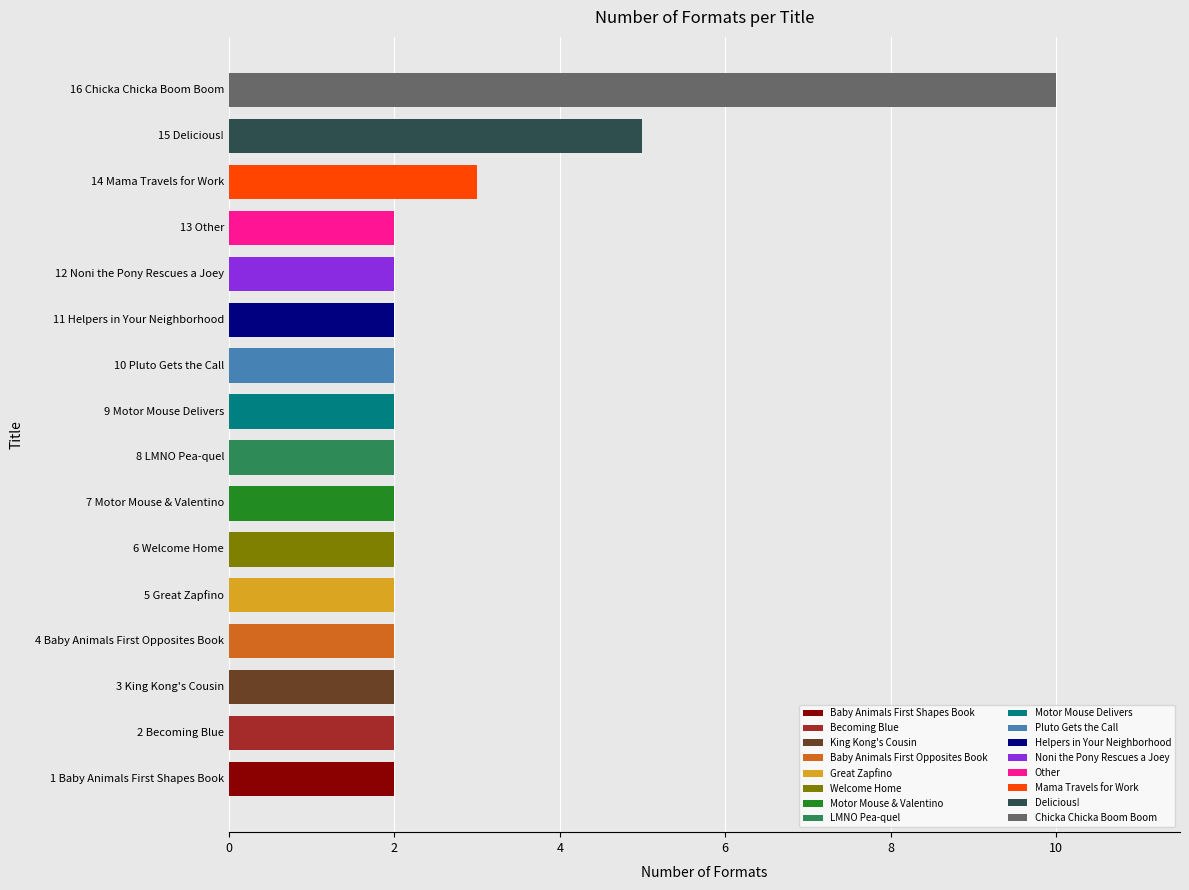

What is the minimum value shown in the chart?

2